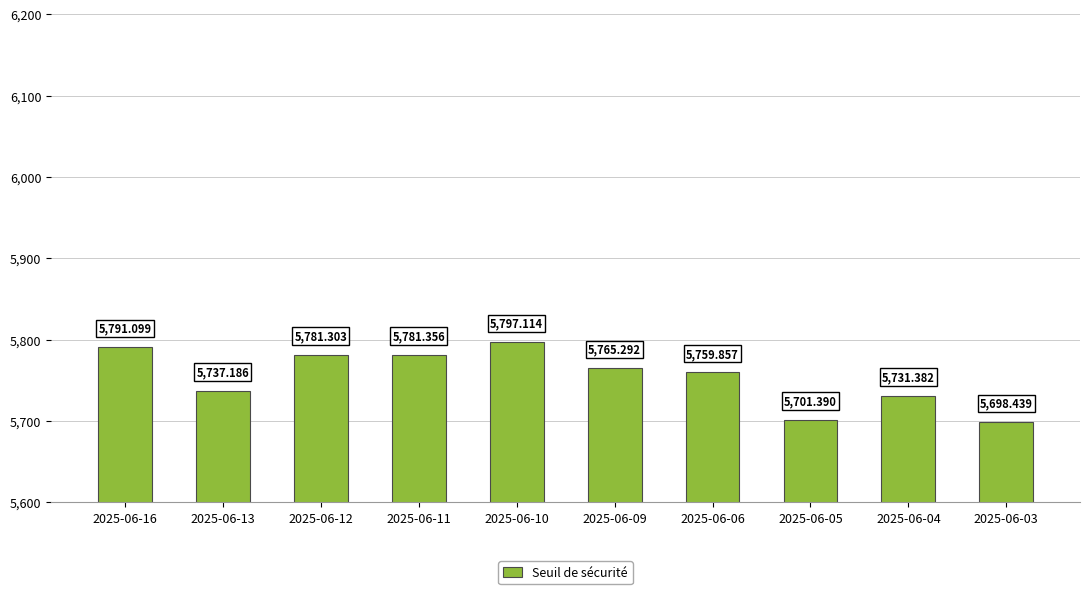

Between 2025-06-10 and 2025-06-05, which is larger?

2025-06-10